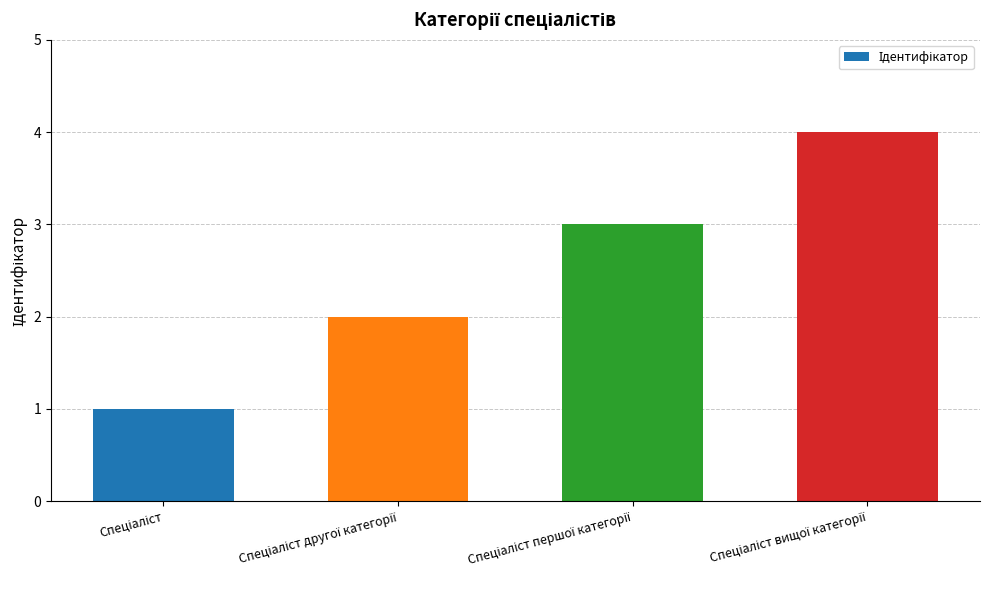

What is the sum of all values?

10